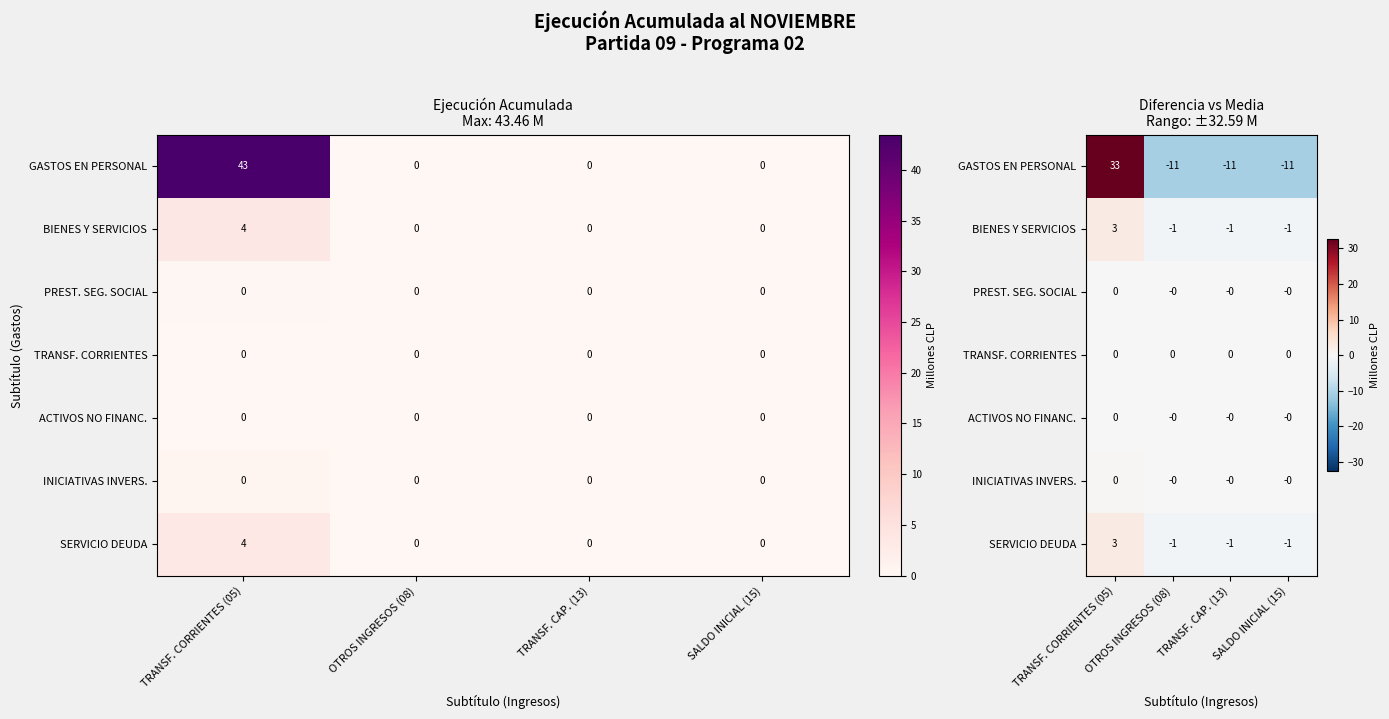

Where does the GASTOS EN PERSONAL series first go above -10?

TRANSF. CORRIENTES (05)